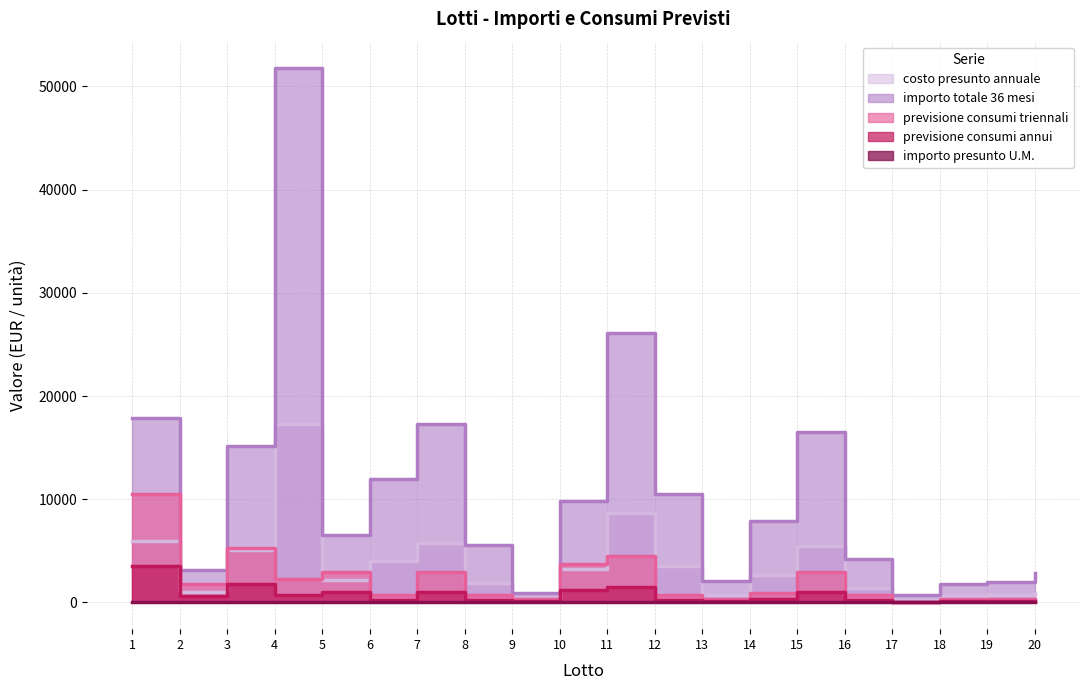

Between 1 and 5, which series saw the biggest shift?

importo totale 36 mesi